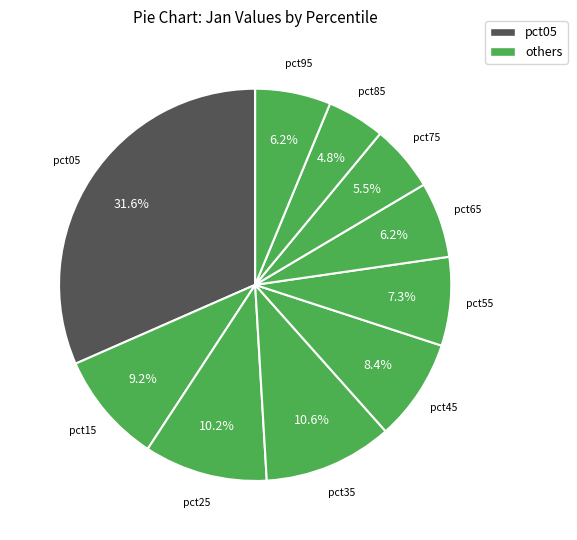

Is there a majority slice in this chart?

No